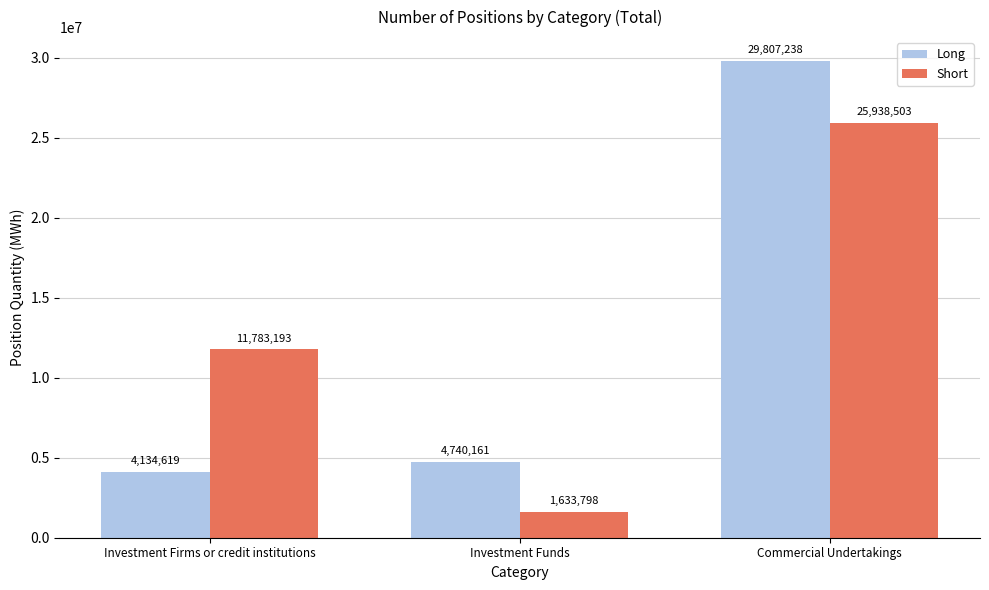

The Short series shows 11783193 at Investment Firms or credit institutions. True or false?

True